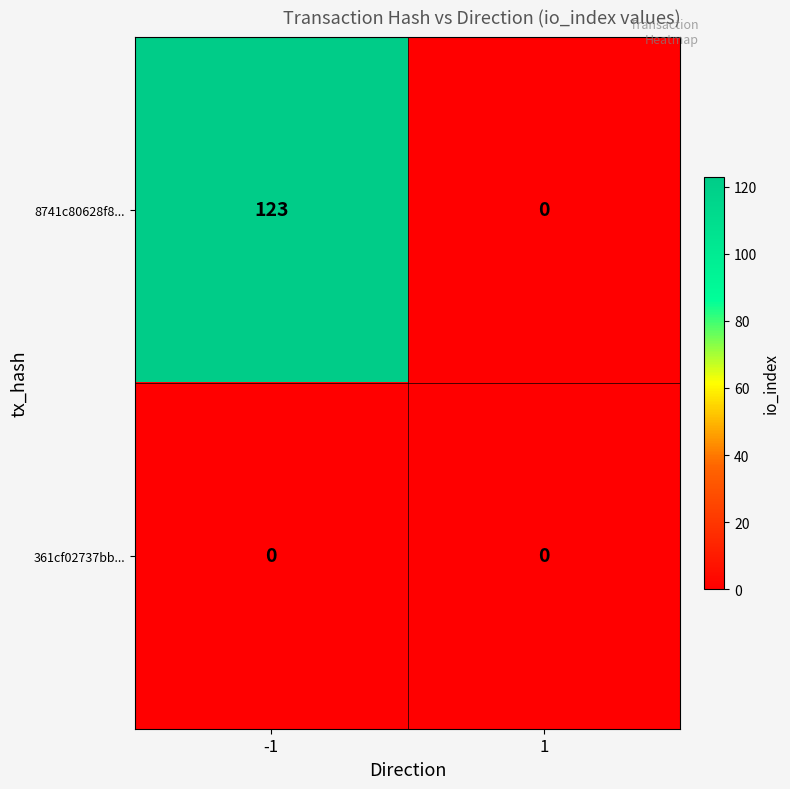

Reading left to right, transcribe all the data shown in this chart.

8741c80628f8...: -1=123	1=0
361cf02737bb...: -1=0	1=0